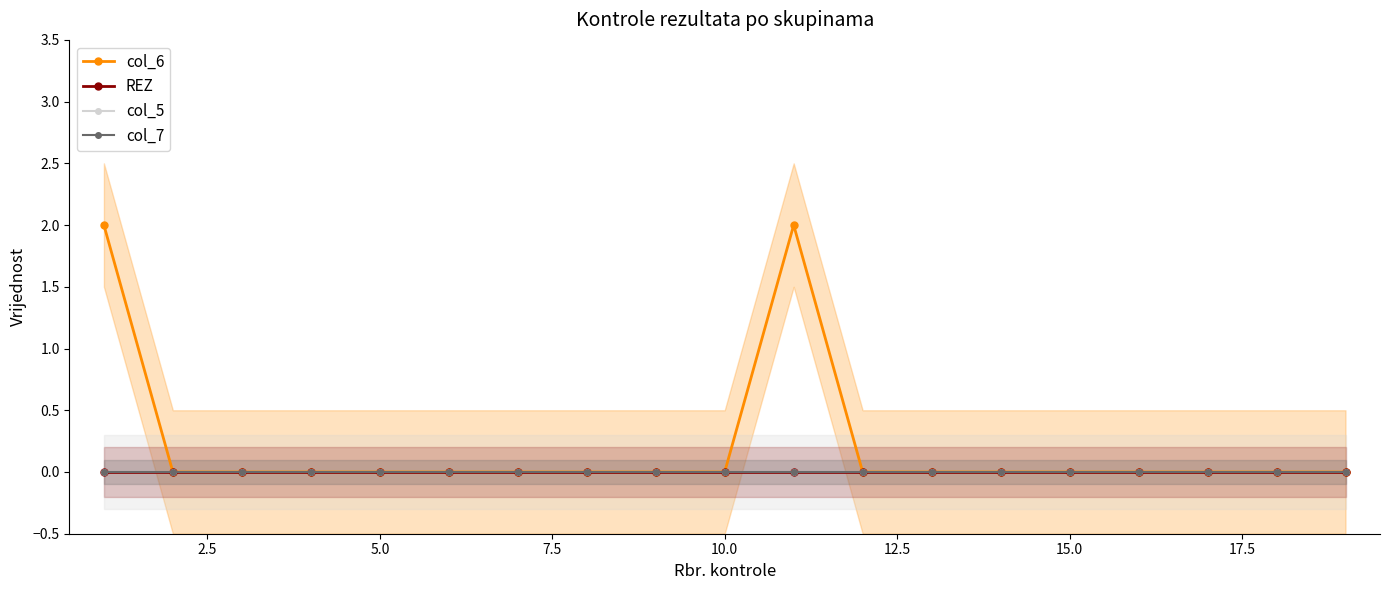

What is the sum of all col_6 values?

4